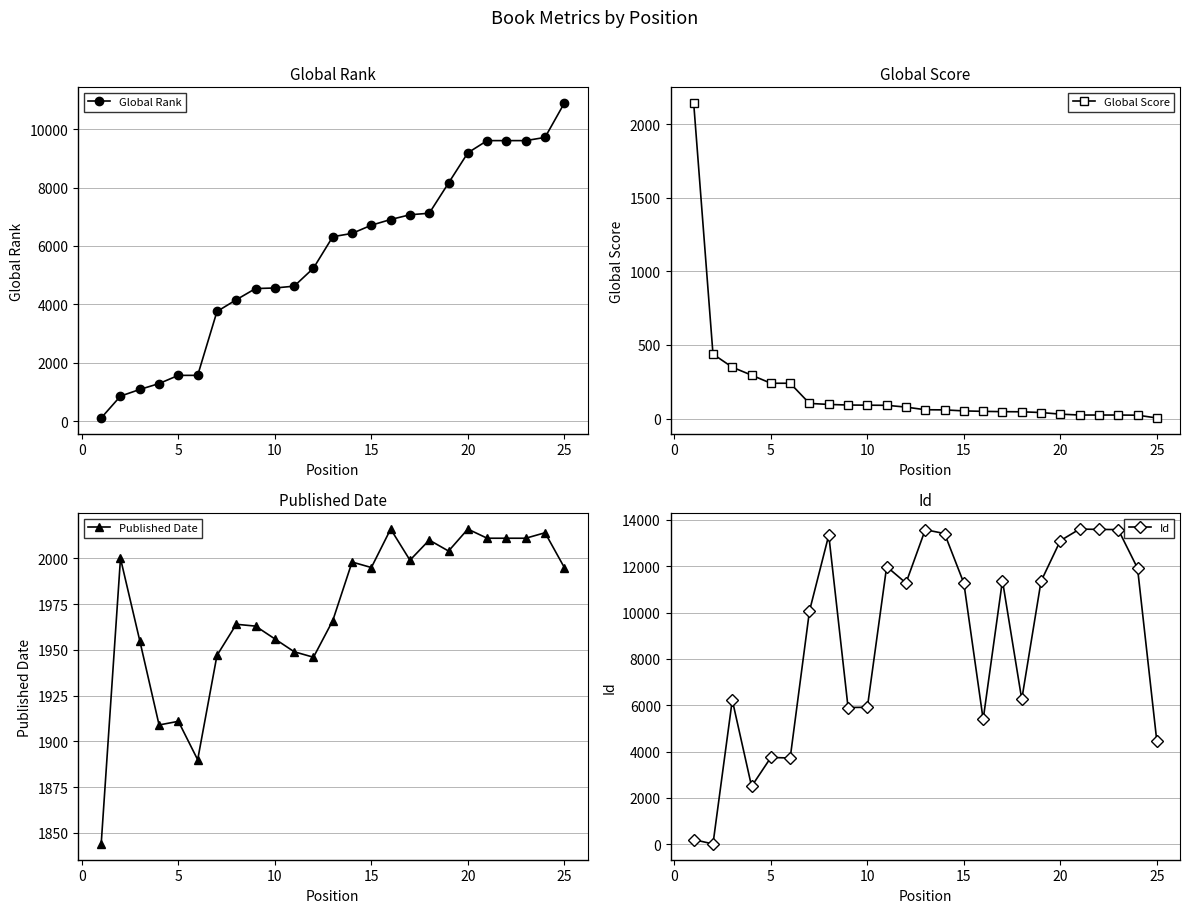

True or false: Global Rank has more than 1 interior local peaks.

False